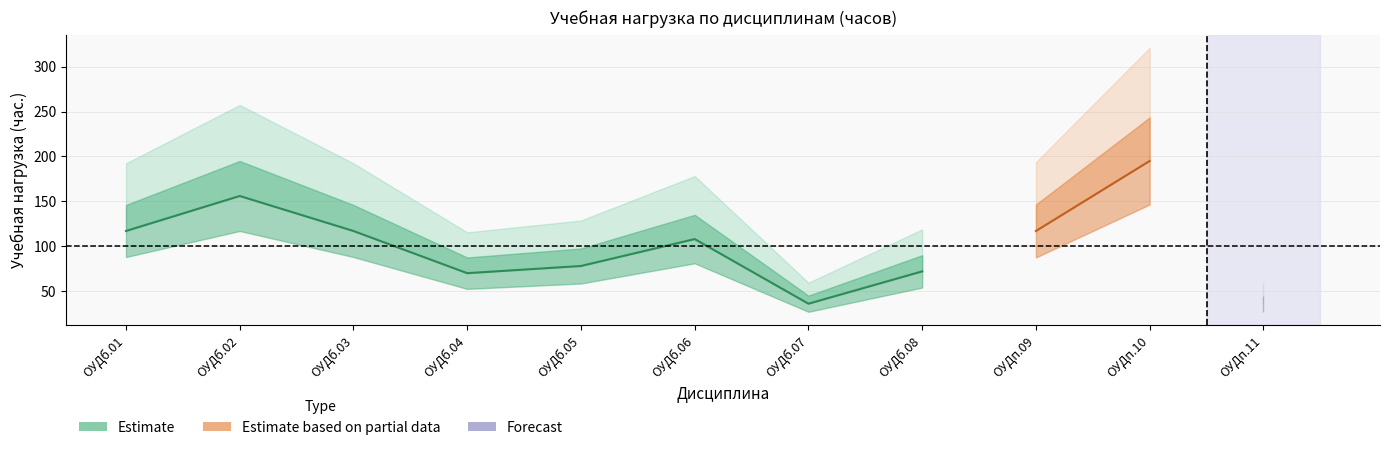

What position from the right is ОУДб.05?

7